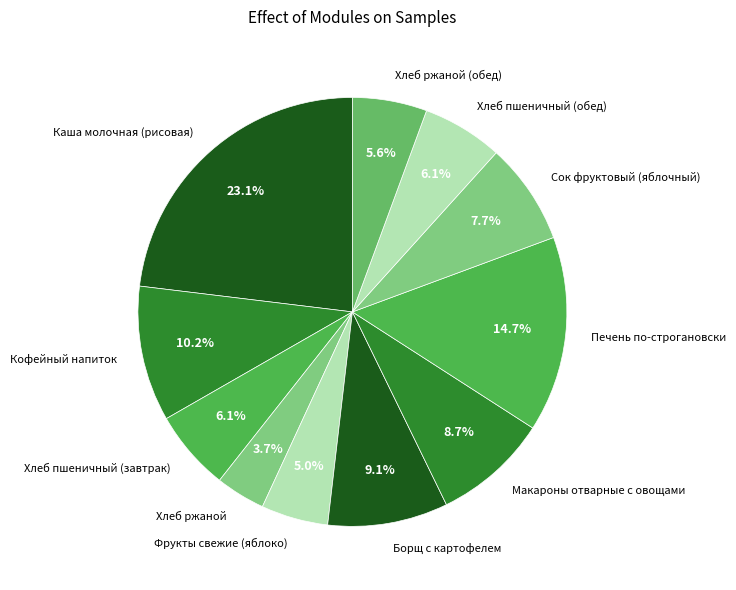

The Хлеб пшеничный (завтрак) slice represents 13% of the pie. True or false?

False